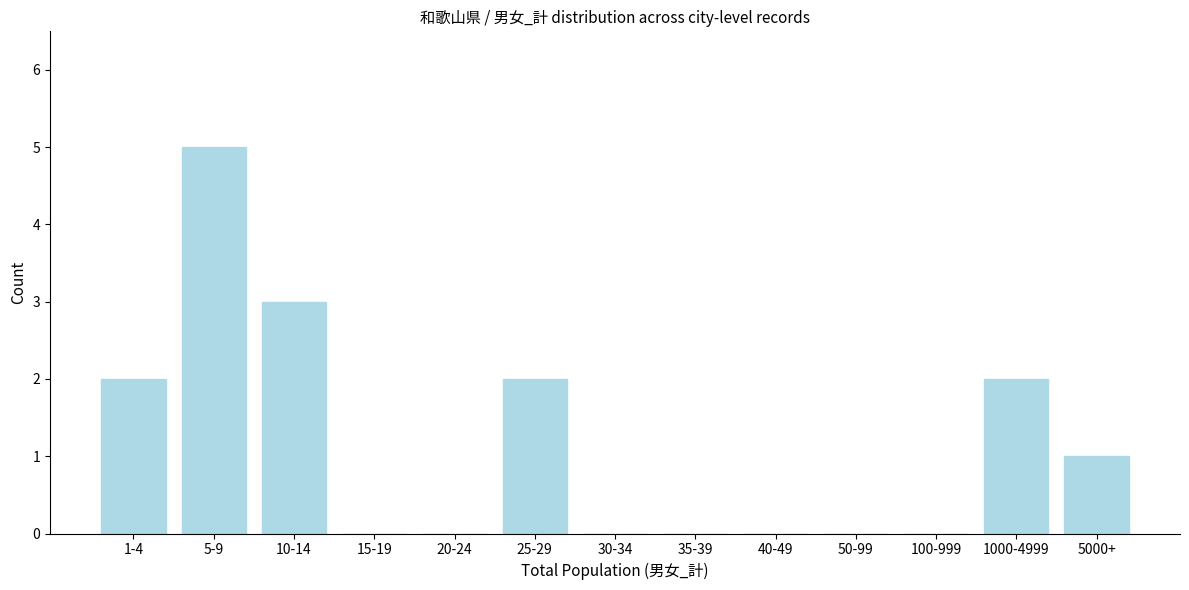

Reading right to left, extract all data points from this chart.

5000+=1	1000-4999=2	100-999=0	50-99=0	40-49=0	35-39=0	30-34=0	25-29=2	20-24=0	15-19=0	10-14=3	5-9=5	1-4=2